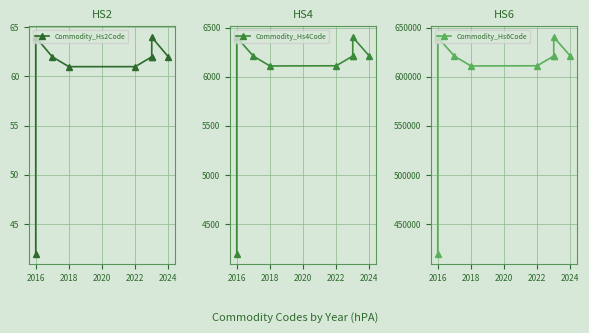

Where does the Commodity_Hs4Code series first go above 6211?

2016